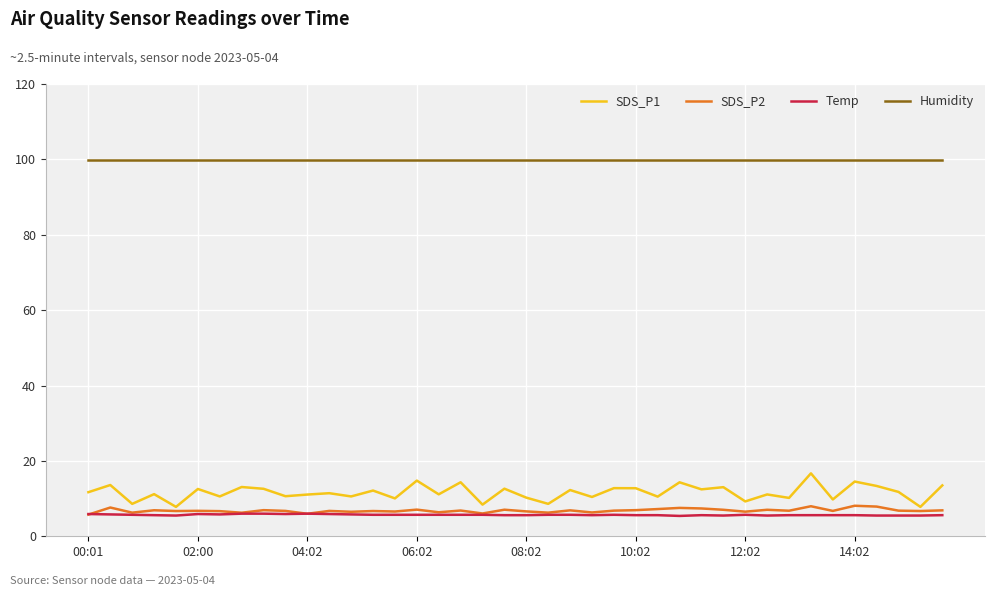

True or false: SDS_P1 and Humidity intersect in this chart.

False